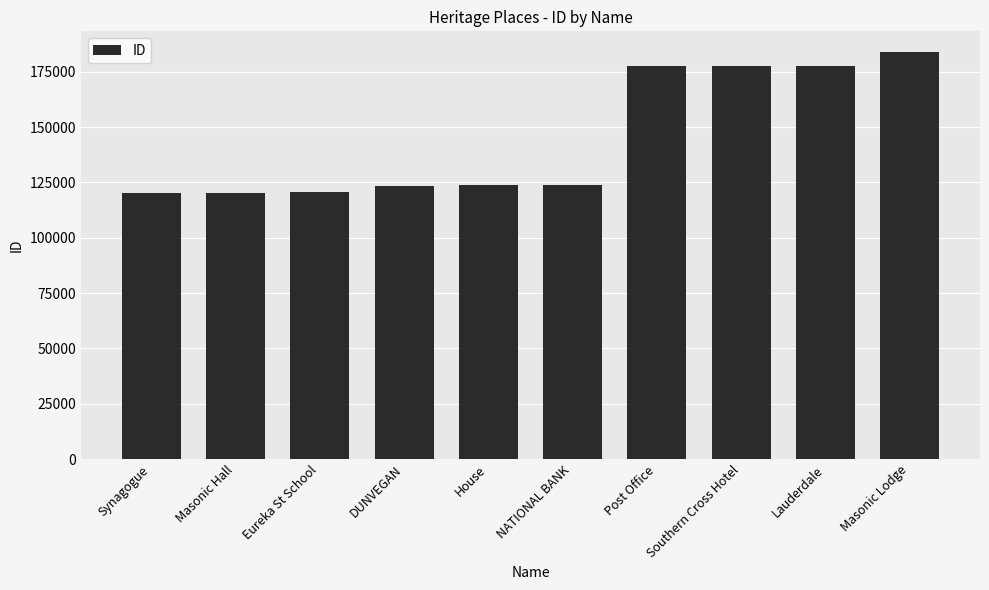

Between Synagogue and Southern Cross Hotel, which is larger?

Southern Cross Hotel